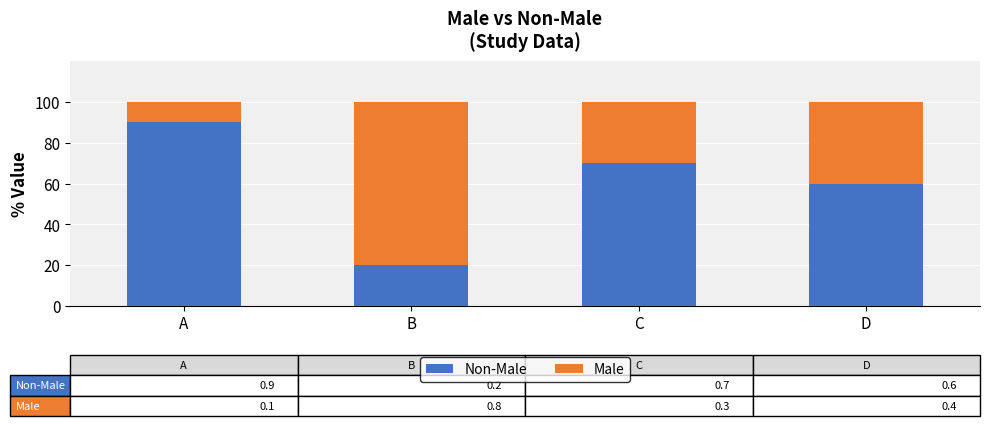

Is it true that Male equals 0.5 at C?

False